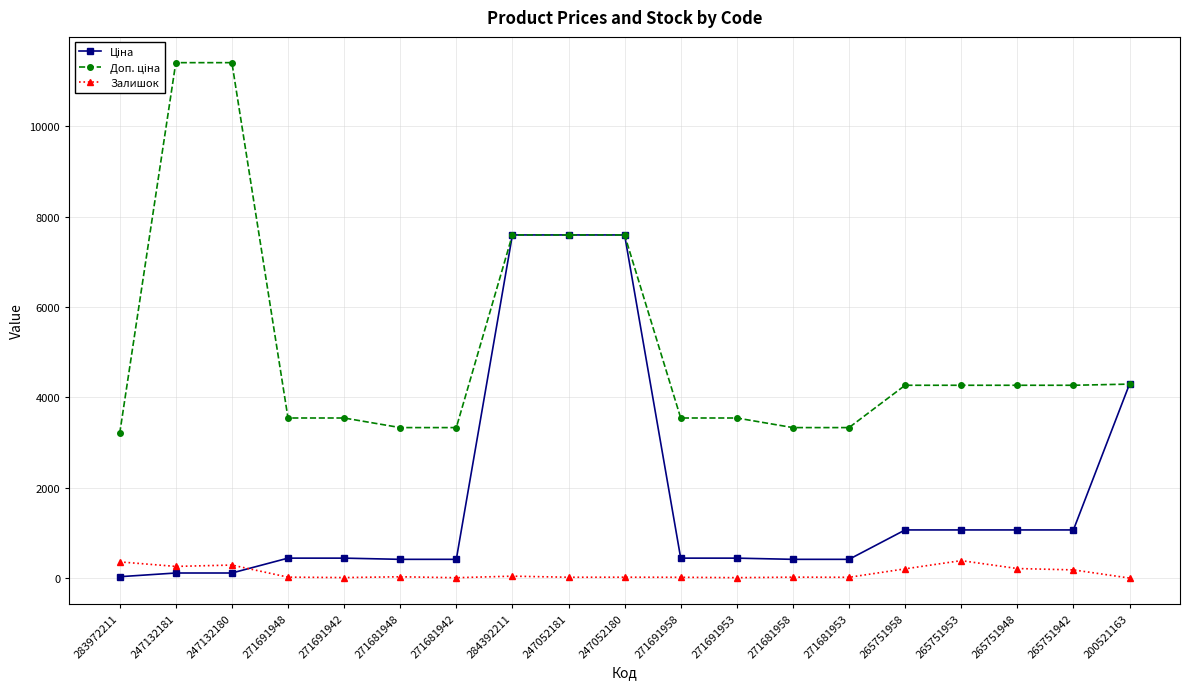

What is the highest value of the Залишок series?

388.0